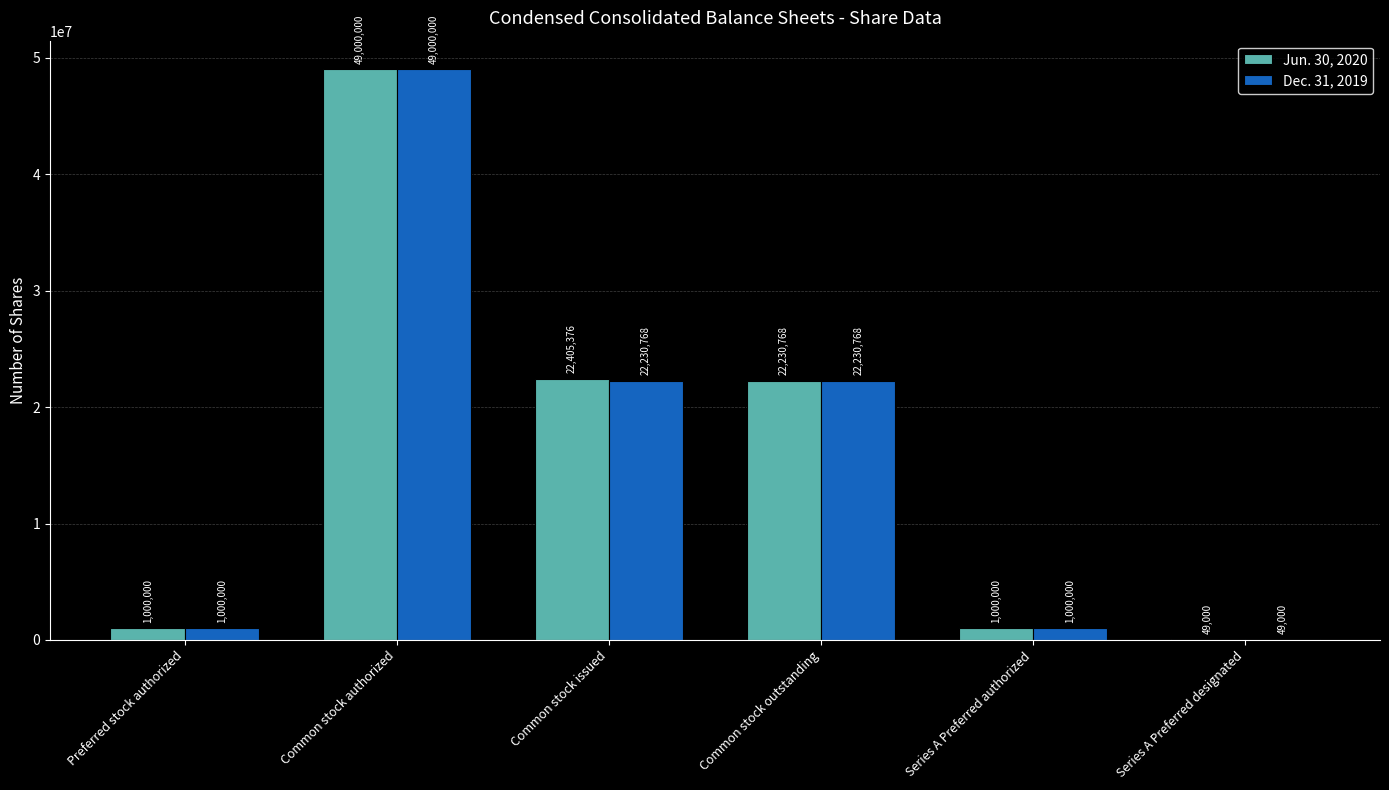

Which series has the largest total across all categories?

Jun. 30, 2020